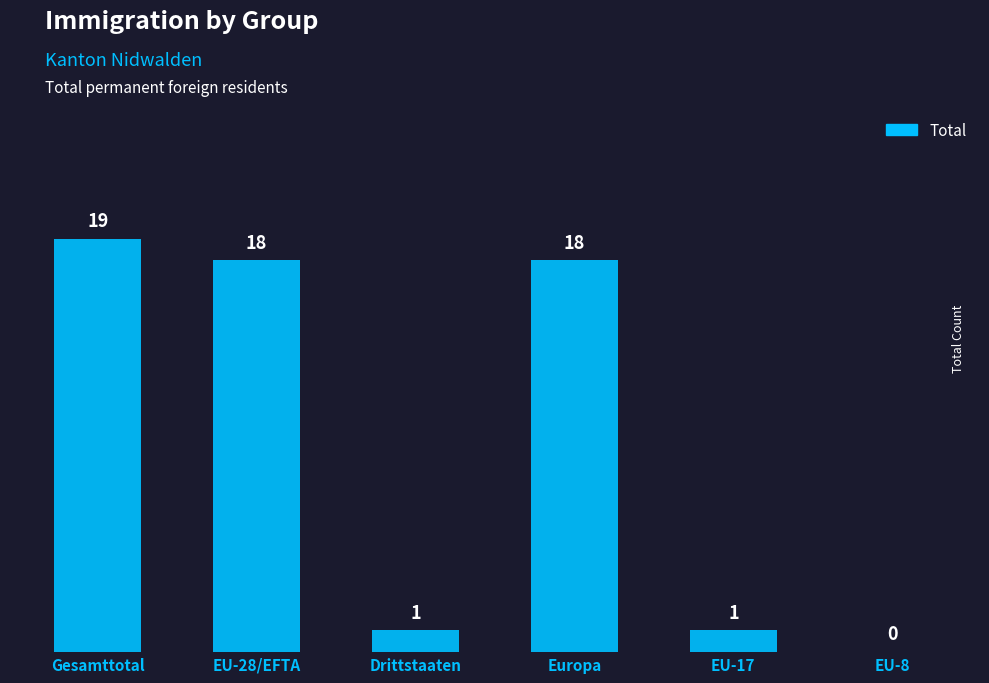

At which label does the data first exceed 18?

Gesamttotal